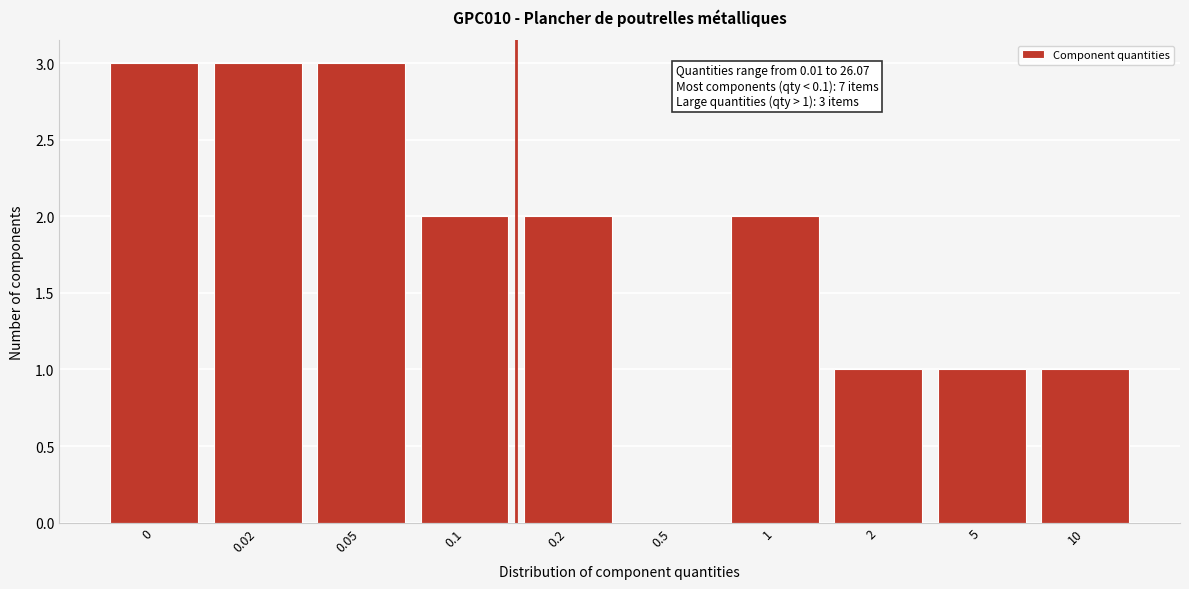

Reading left to right, what are all the values shown in this chart?

0=3	0.02=3	0.05=3	0.1=2	0.2=2	0.5=0	1=2	2=1	5=1	10=1